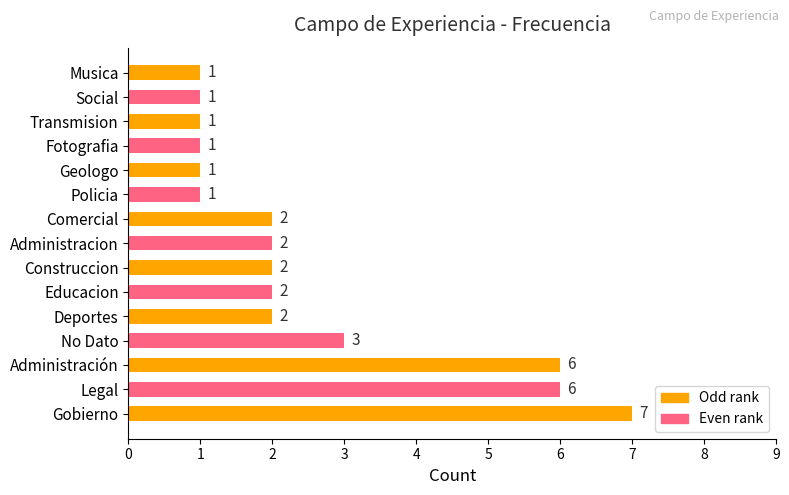

What is the smallest value displayed?

1